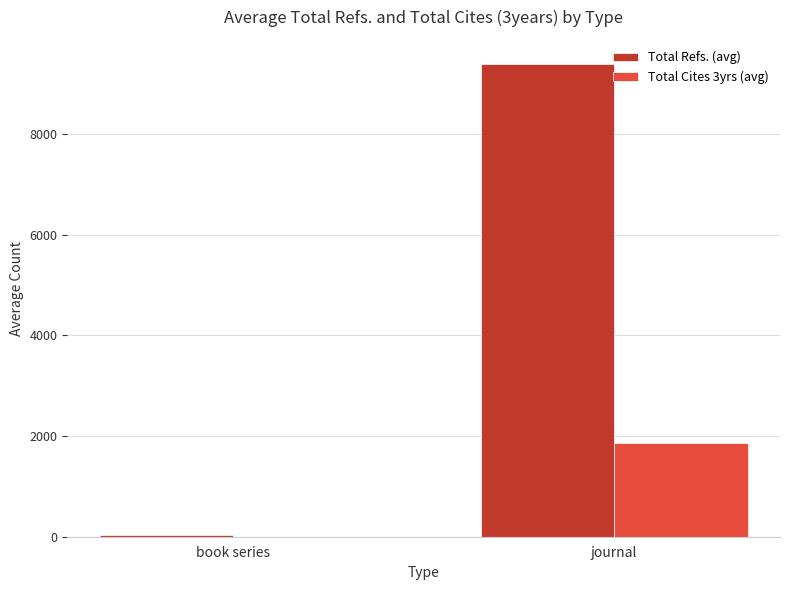

Between book series and journal, which series saw the biggest shift?

Total Refs. (avg)